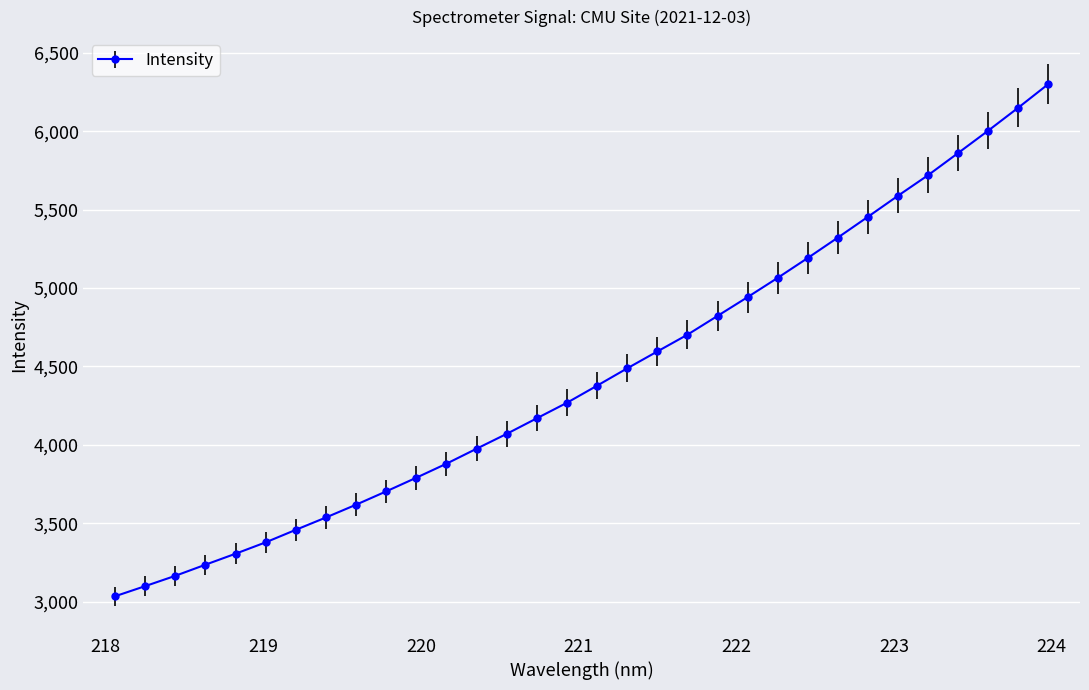

What is the difference between the maximum and minimum values?

3266.0